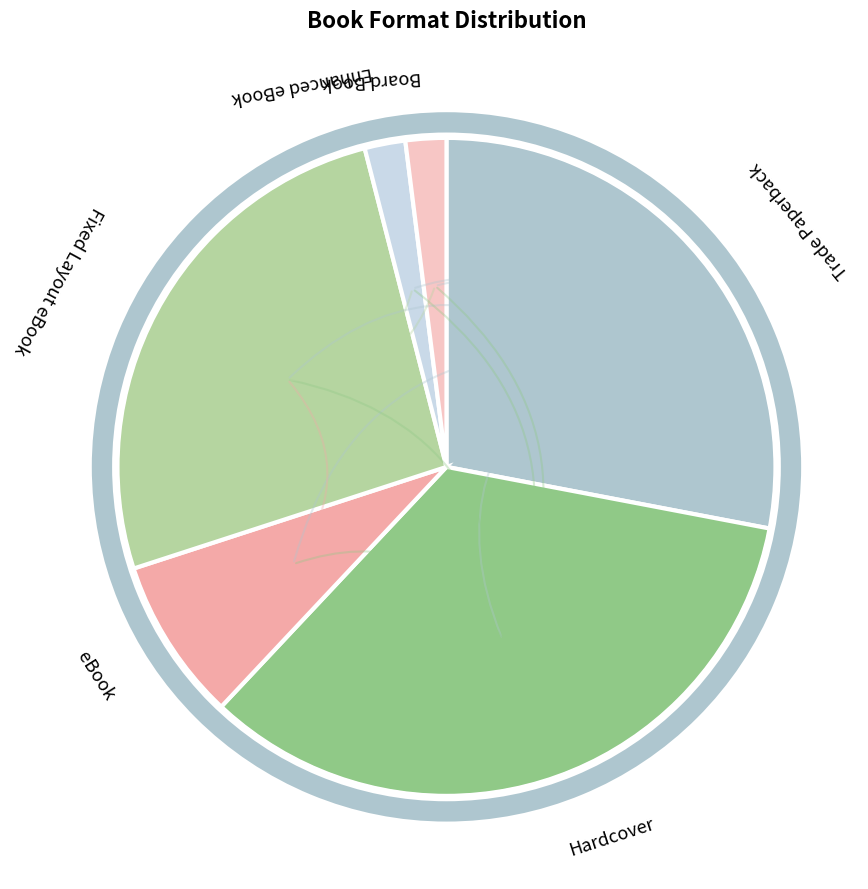

To the nearest percent, what portion does eBook represent?

8%